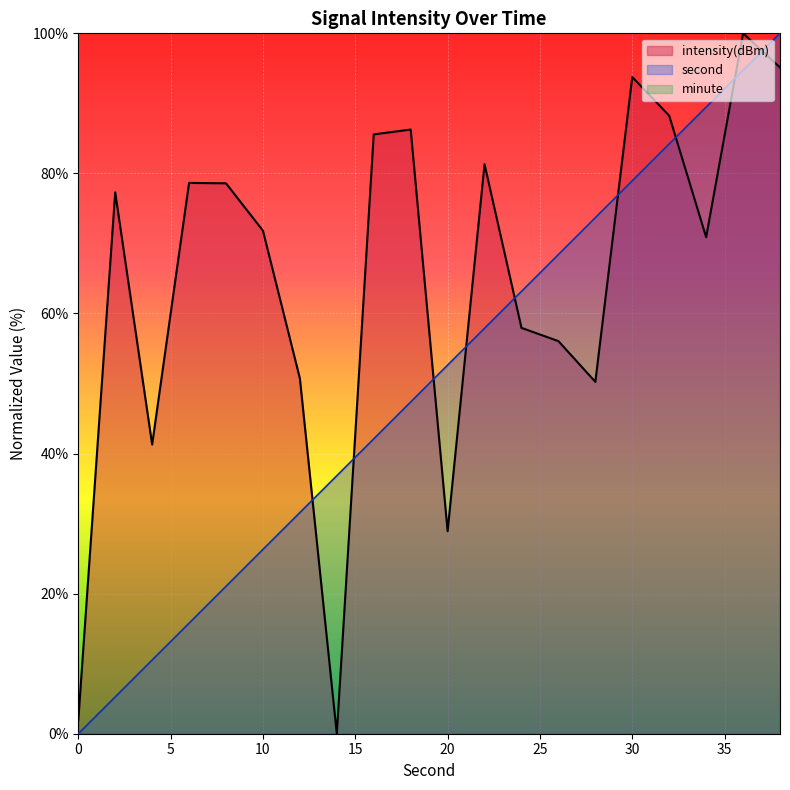

What is the maximum value for intensity(dBm)?

100.0